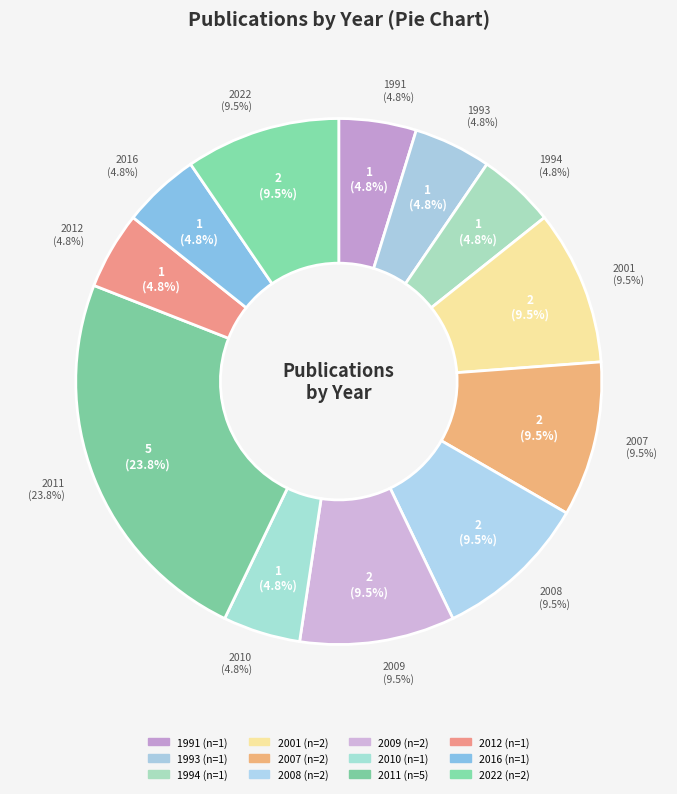

What is the change in value from 1991 to 2022?

+1